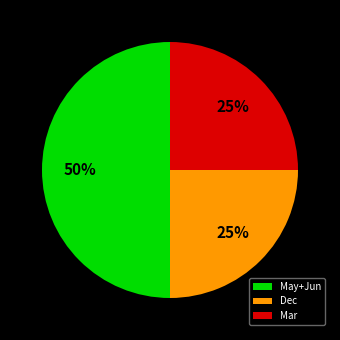

Is Mar the majority of the pie?

No